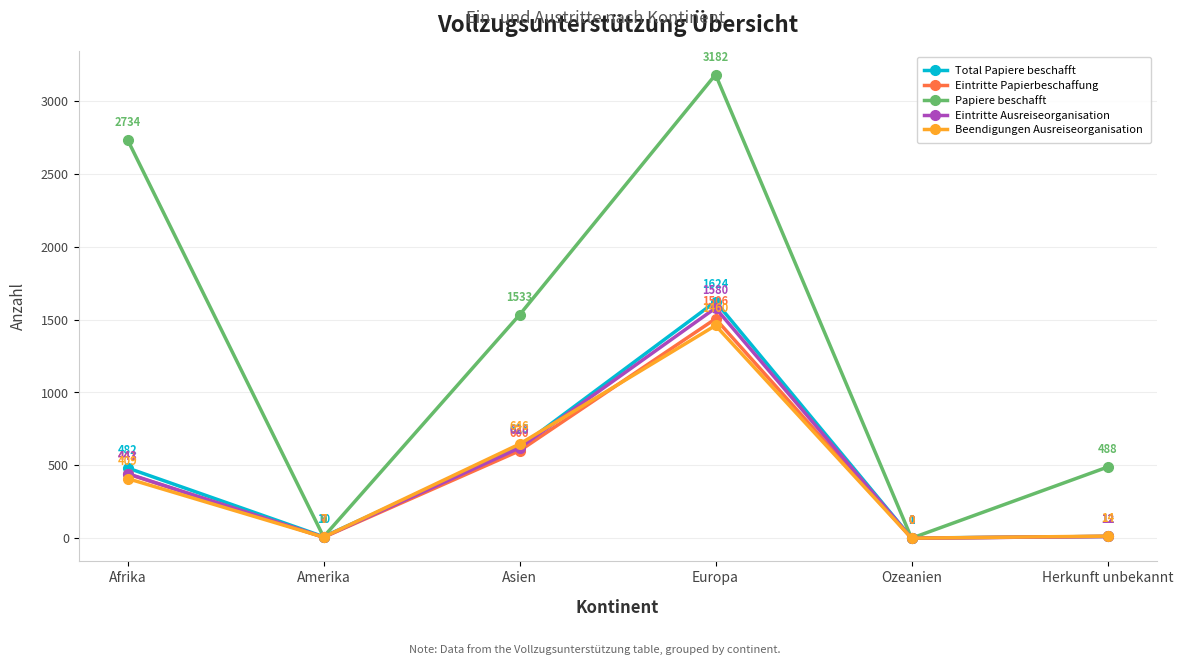

Which category has the lowest value across all series?

Ozeanien